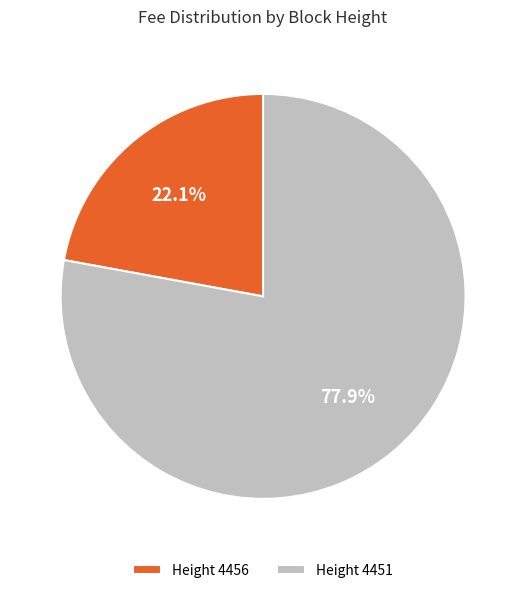

Is there a majority slice in this chart?

Yes